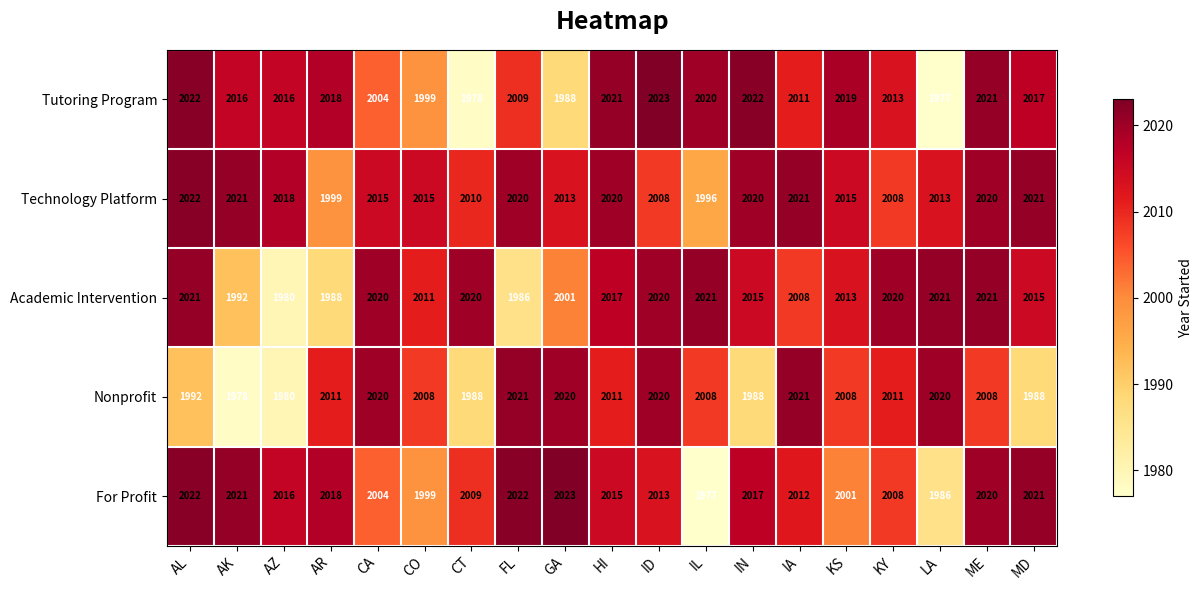

Where is Academic Intervention nearest to the value 2000?

GA